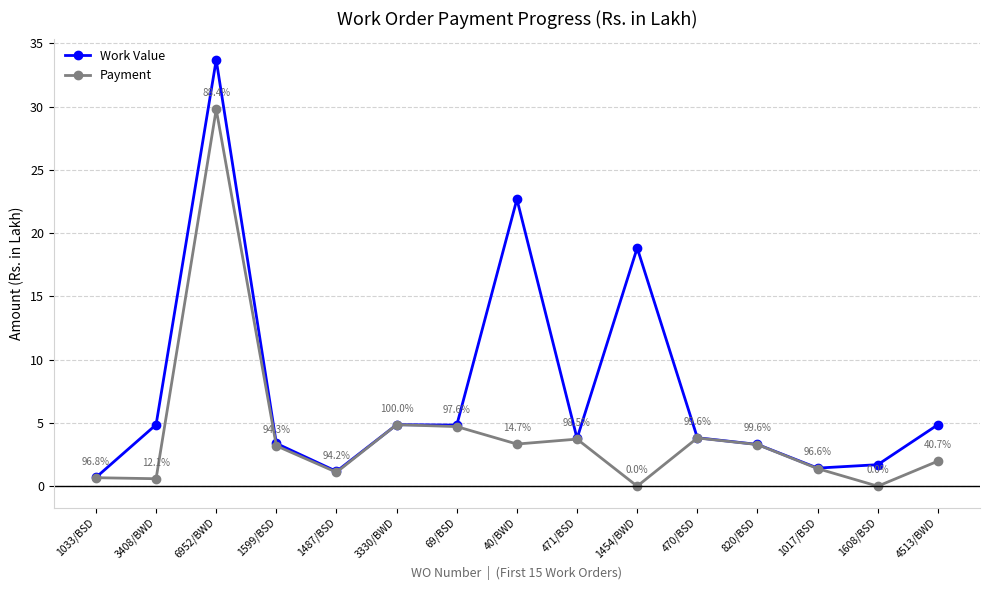

What is the difference between the maximum and minimum values in the Payment series?

29.8